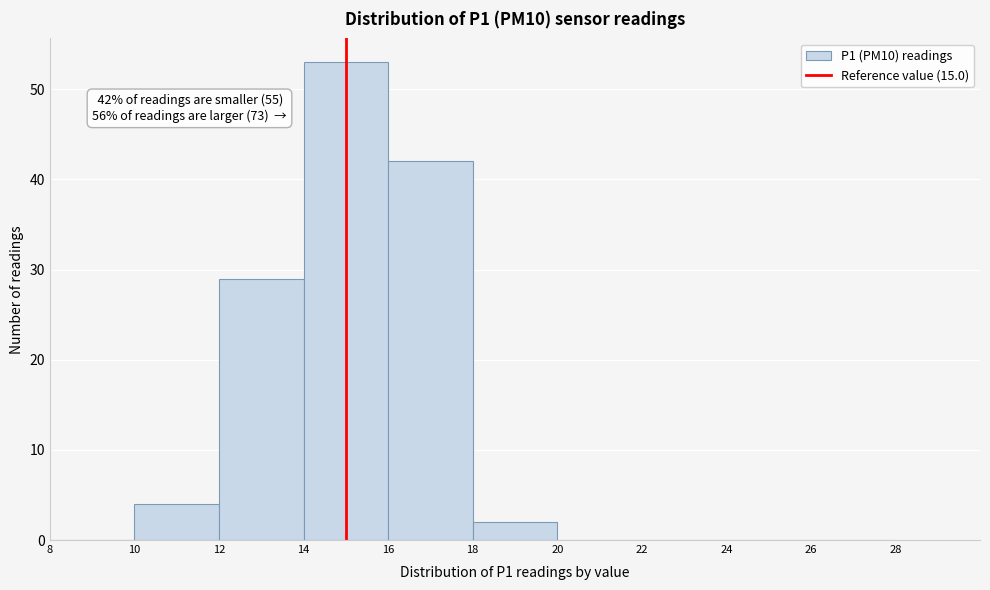

Over which range of the x-axis is the bar tallest?

14 to 16